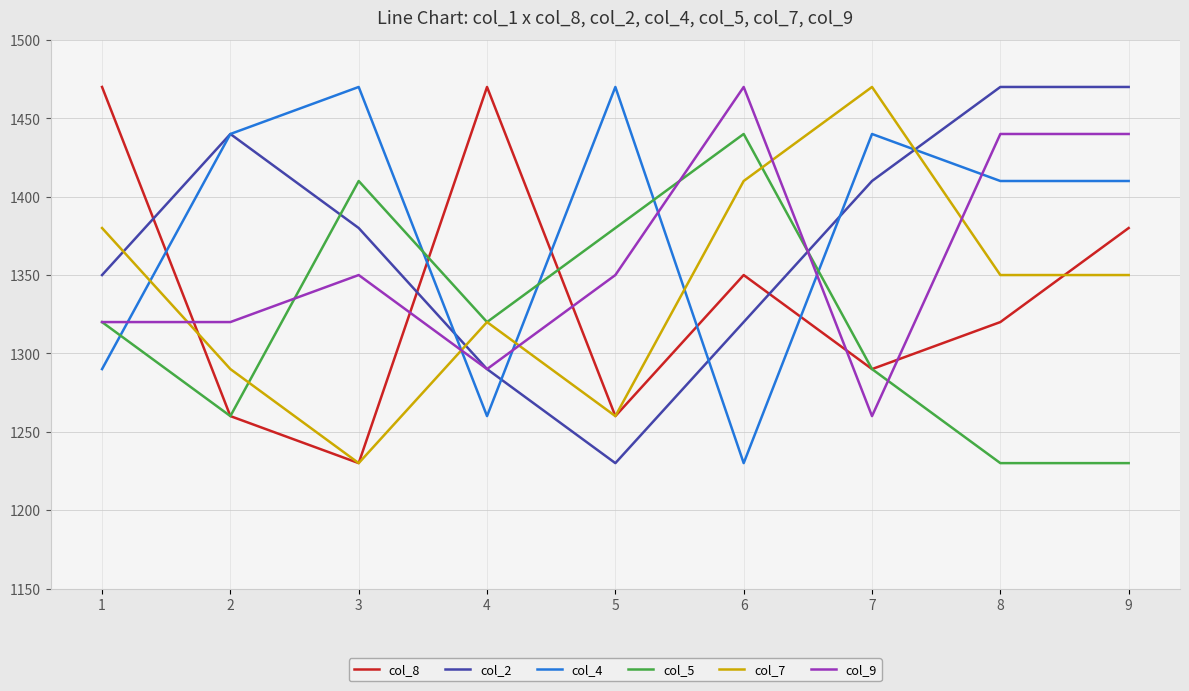

Which series has the largest total across all categories?

col_4